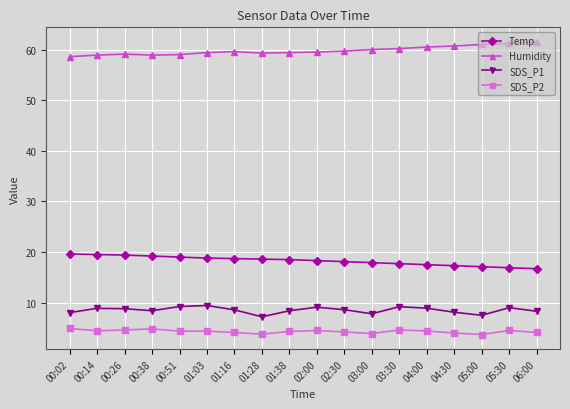

What is the value of the SDS_P1 point at the 2nd from the left?

8.9